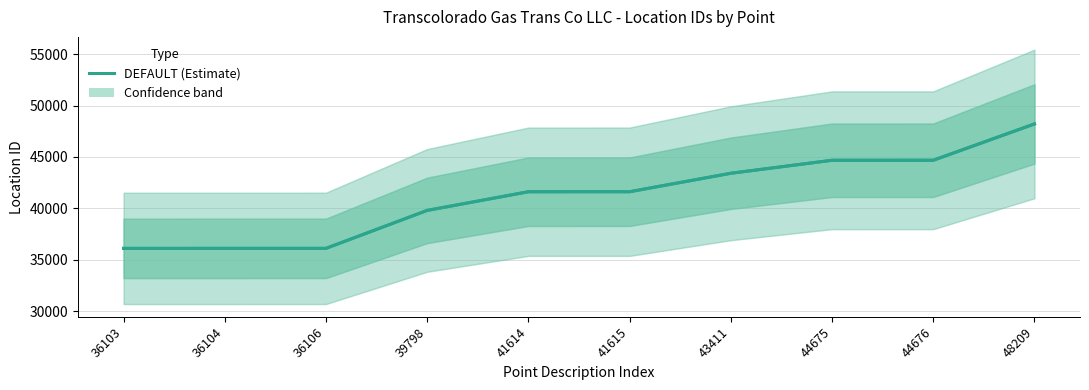

Which has a higher value, 48209 or 41614?

48209